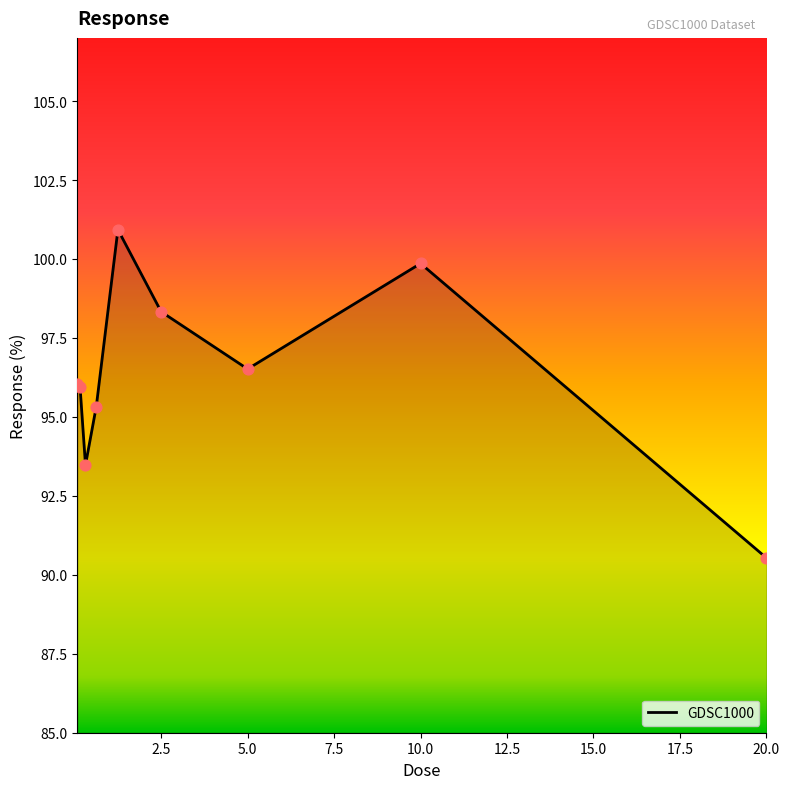

What is the minimum value shown in the chart?

90.5